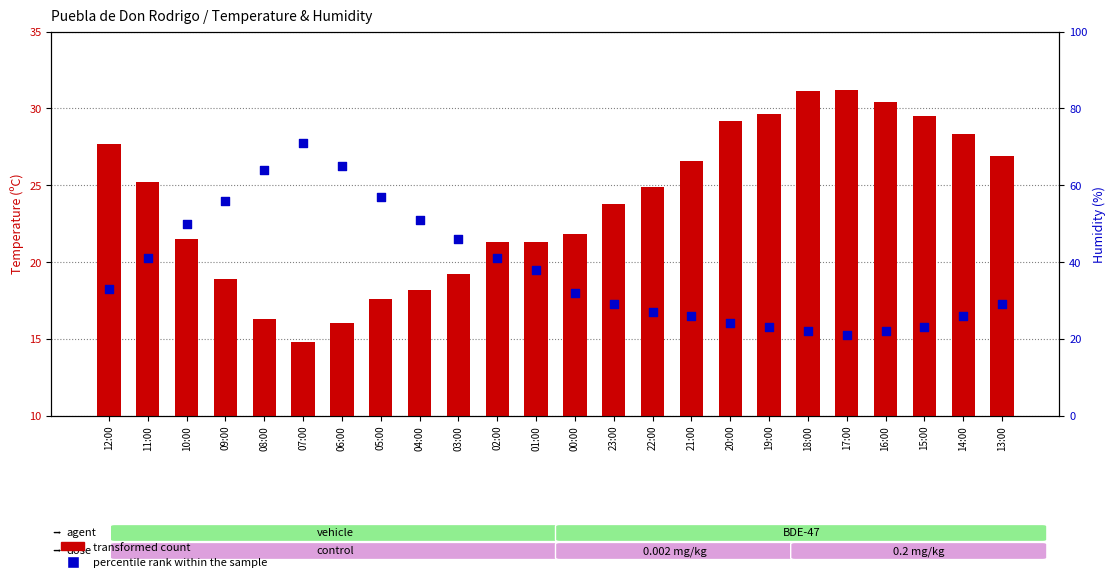

At which category is the sum across all series the highest?

07:00